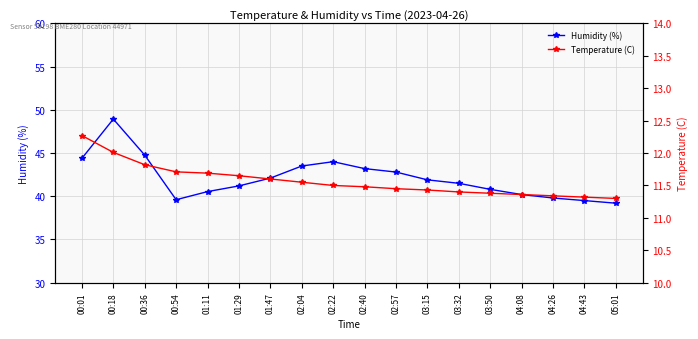

Rank the series at 01:11 from lowest to highest value.

Temperature (C), Humidity (%)